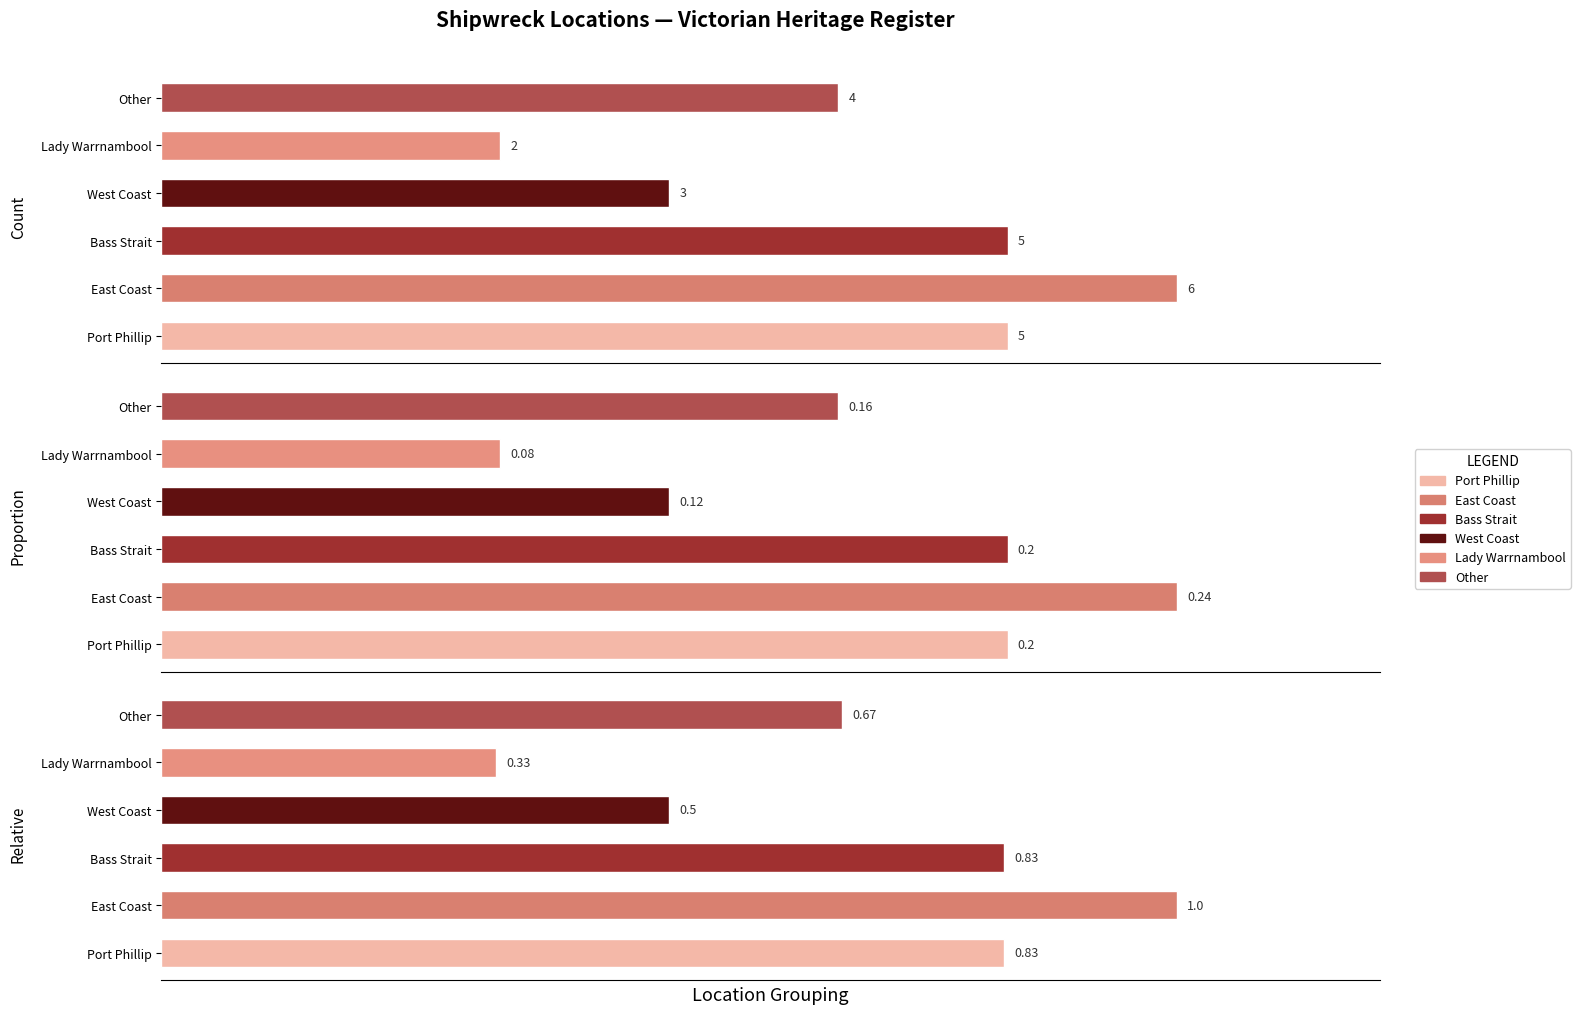

What is the sum of all values?

1.0